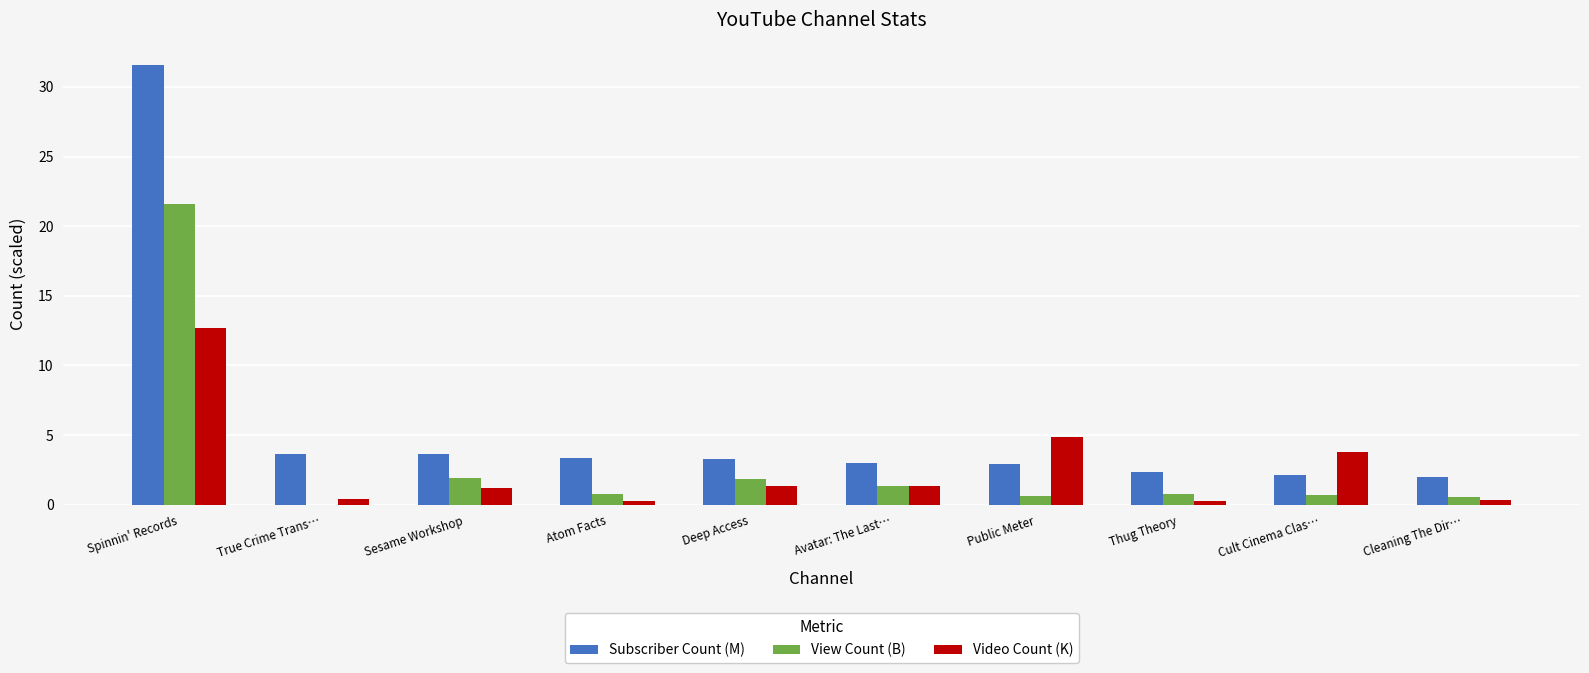

Which series has the largest total across all categories?

Subscriber Count (M)